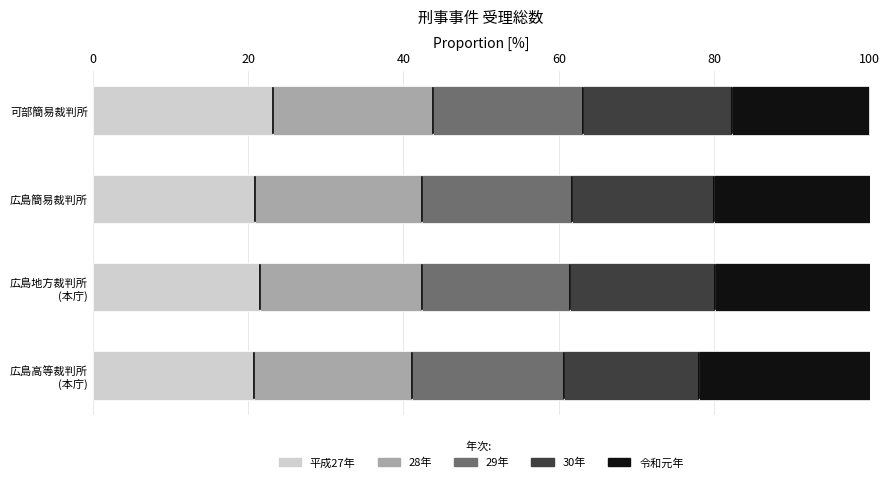

Is it true that 平成27年 equals 20.9 at 広島簡易裁判所?

True